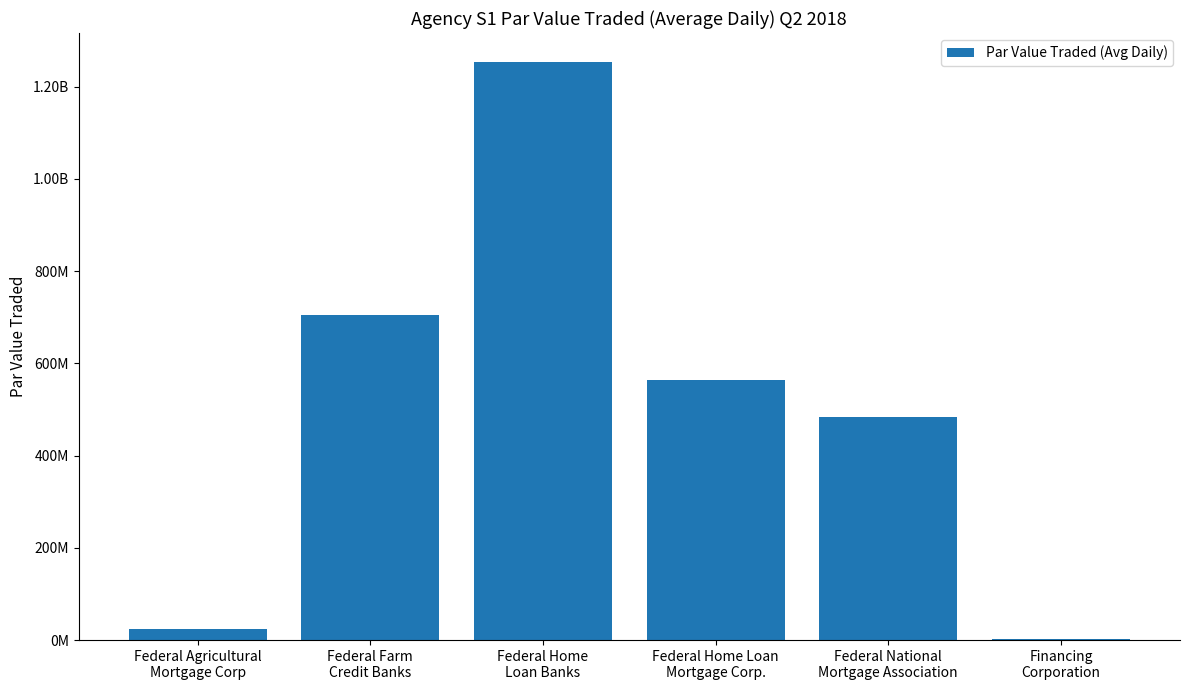

List the labels in order of value, largest first.

Federal Home
Loan Banks, Federal Farm
Credit Banks, Federal Home Loan
Mortgage Corp., Federal National
Mortgage Association, Federal Agricultural
Mortgage Corp, Financing
Corporation